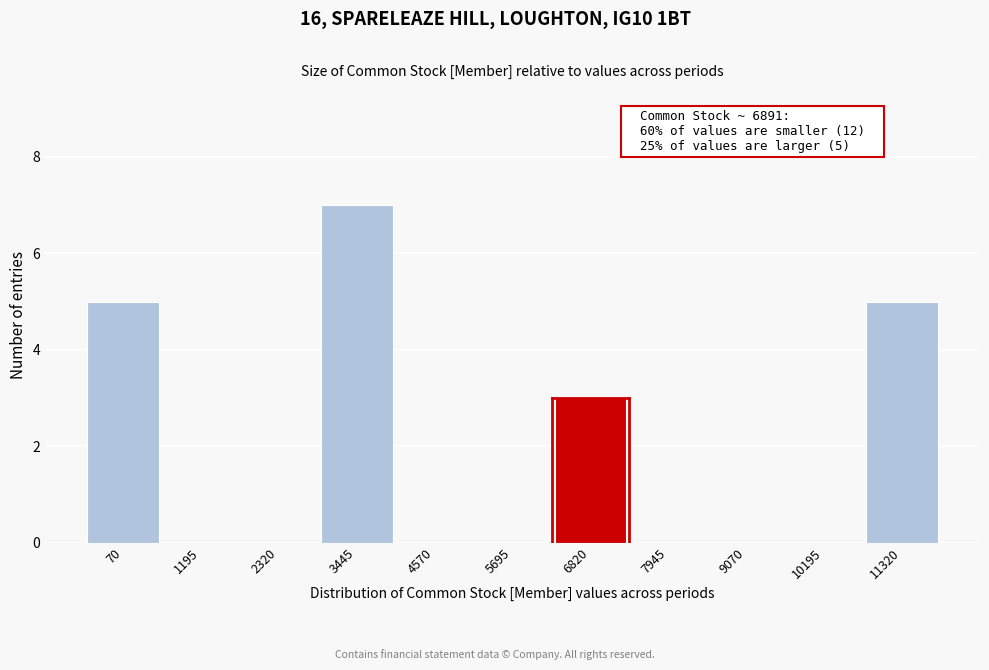

Reading left to right, extract all data points from this chart.

70=5	1195=0	2320=0	3445=7	4570=0	5695=0	6820=3	7945=0	9070=0	10195=0	11320=5